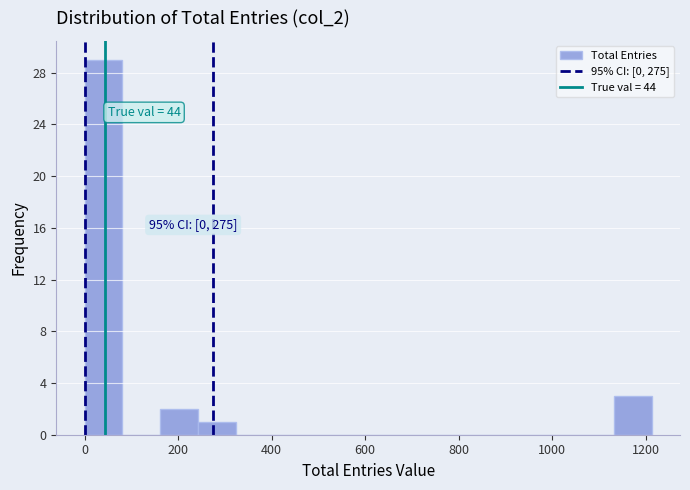

Which range on the x-axis has the tallest bar?

0 to 80